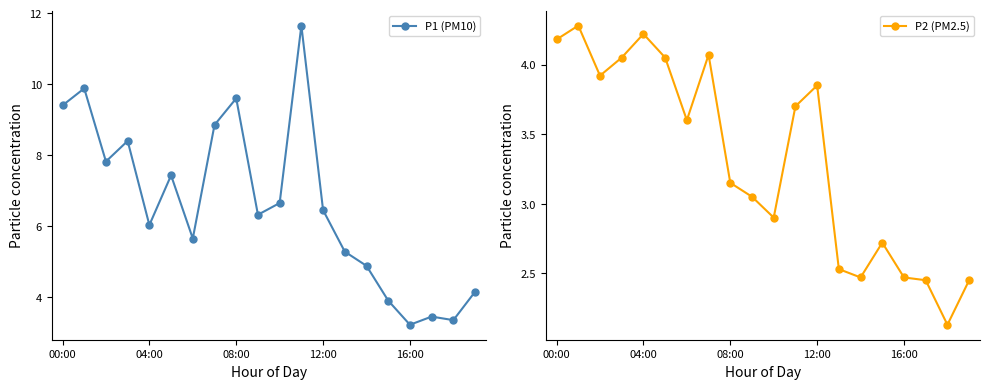

True or false: P1 (PM10) and P2 (PM2.5) intersect in this chart.

False